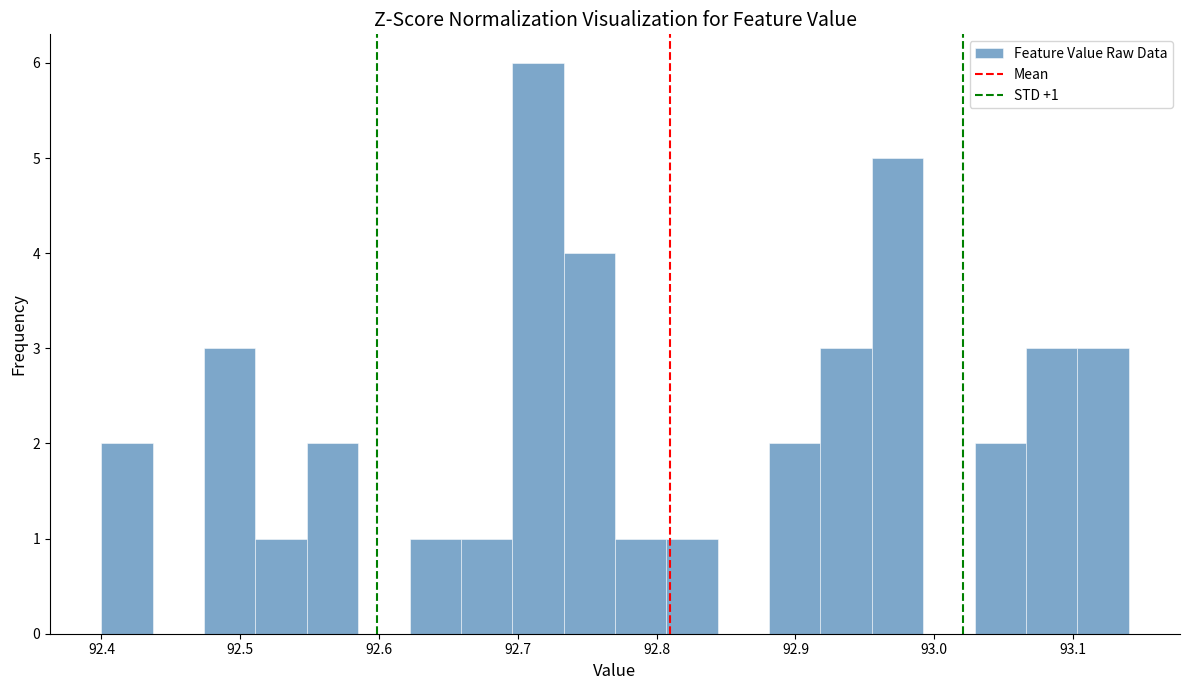

Around what value on the x-axis is the tallest bar? Give the approximate position of its centre, as read against the axis.

92.71